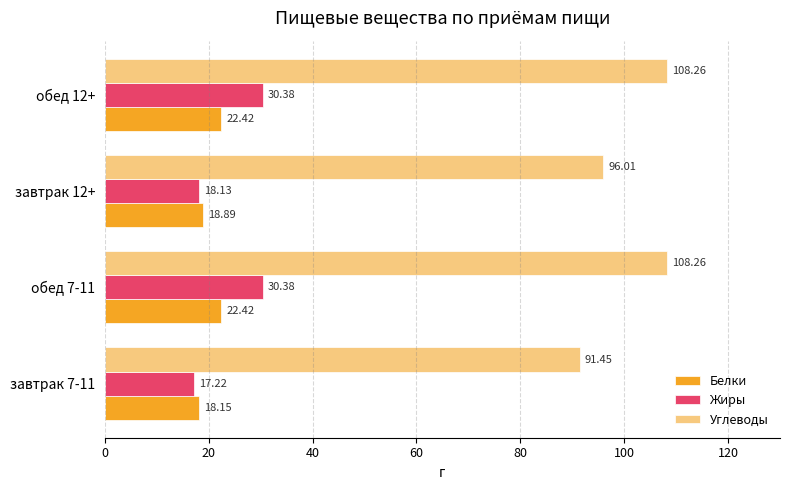

Is the value of Белки at завтрак 12+ greater than the value of Жиры at обед 12+?

No